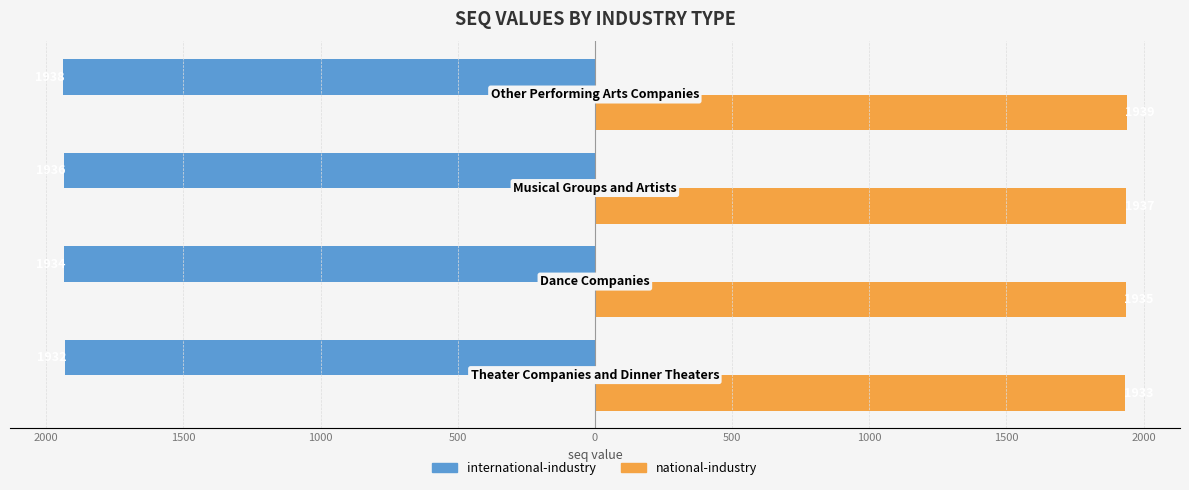

What are all the series names shown in the legend?

international-industry, national-industry